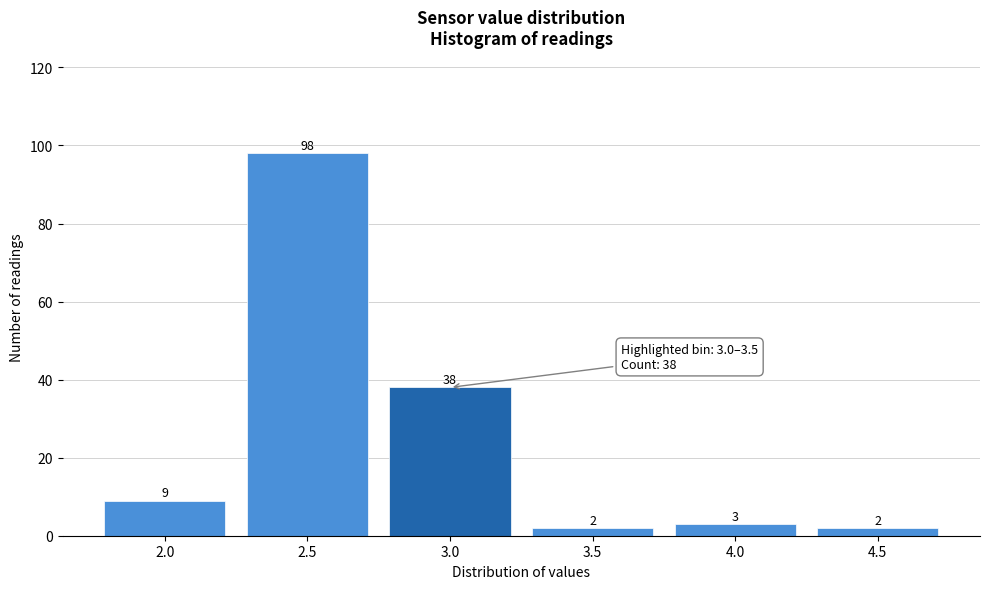

Reading left to right, what are all the values shown in this chart?

2.0=9	2.5=98	3.0=38	3.5=2	4.0=3	4.5=2